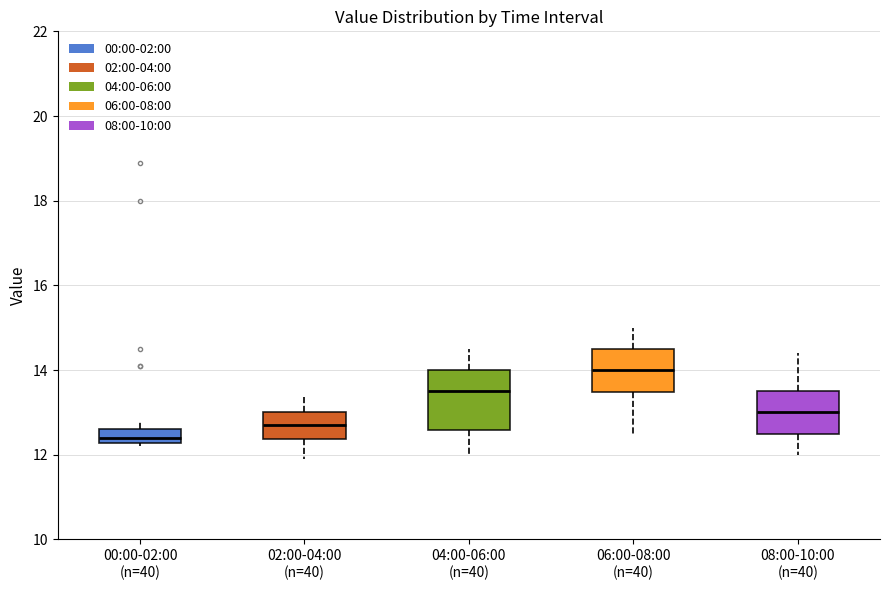

Where is the lower edge of the box for 00:00-02:00 (n=40) on the y-axis? The values are not printed on the chart, so give them approximately, as read against the axis.

12.2